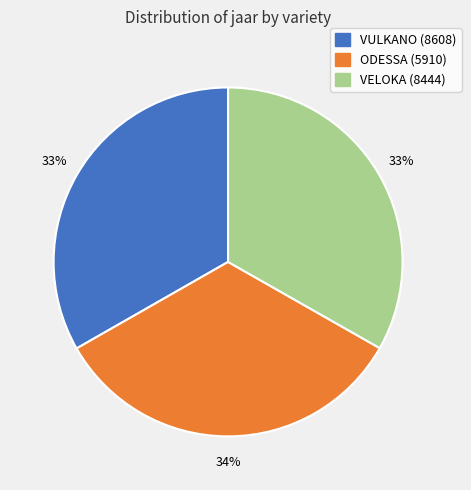

What is the ratio of the value at VULKANO (8608) to the value at VELOKA (8444)?

1.0